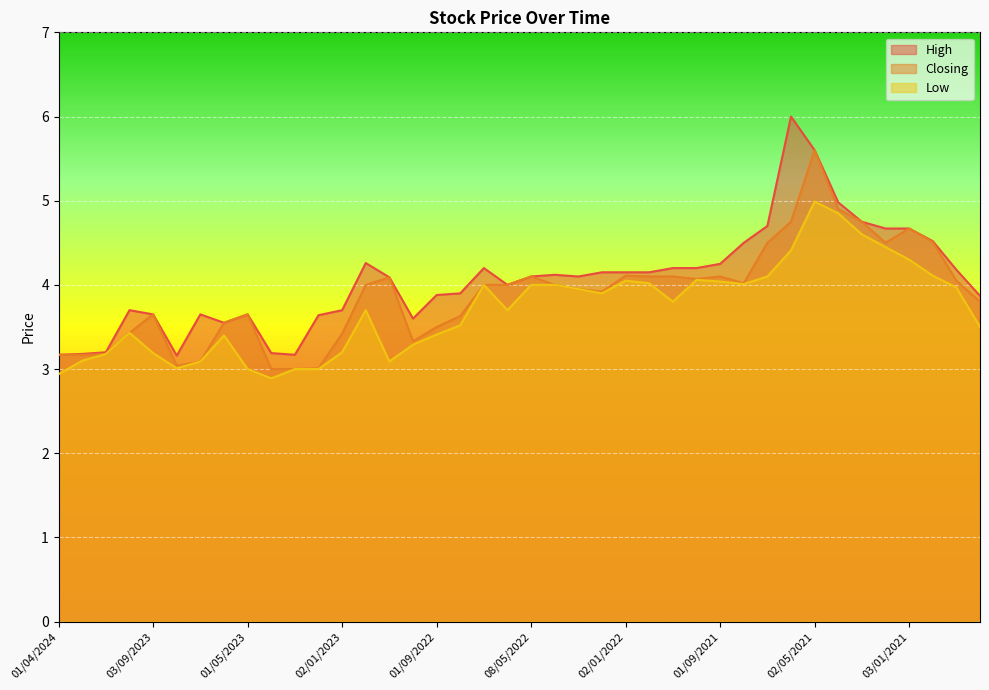

At which label does High reach its minimum?

01/08/2023